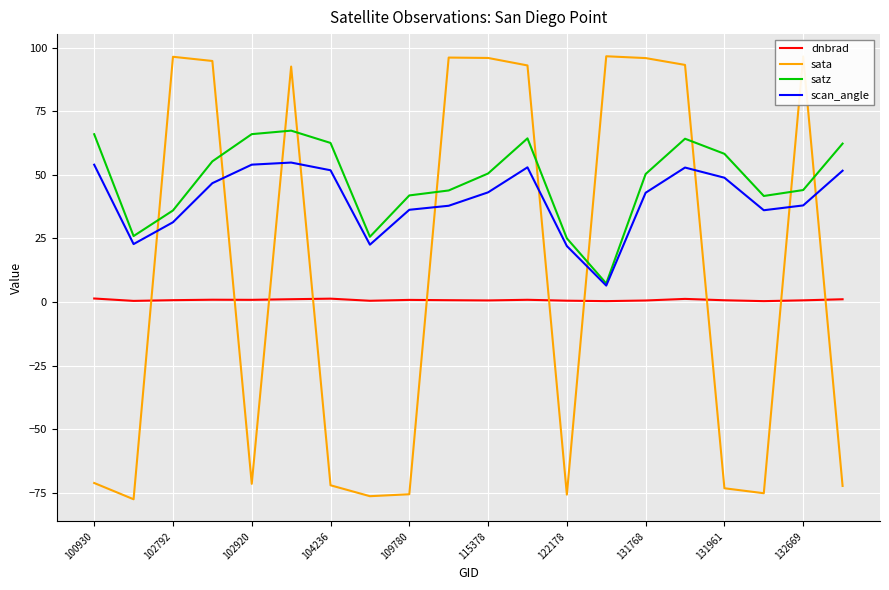

Which series has the largest total across all categories?

satz